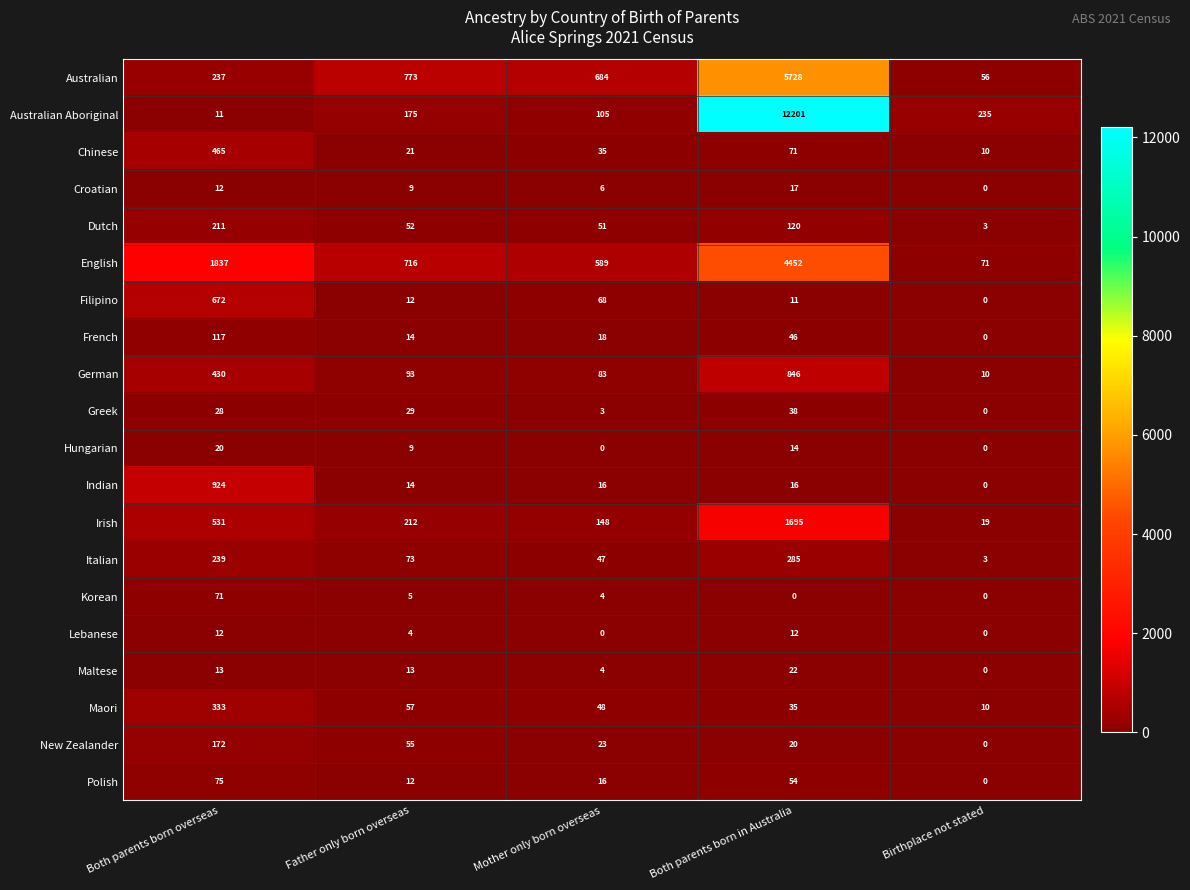

What is the difference between the Maori values at Birthplace not stated and Father only born overseas?

47